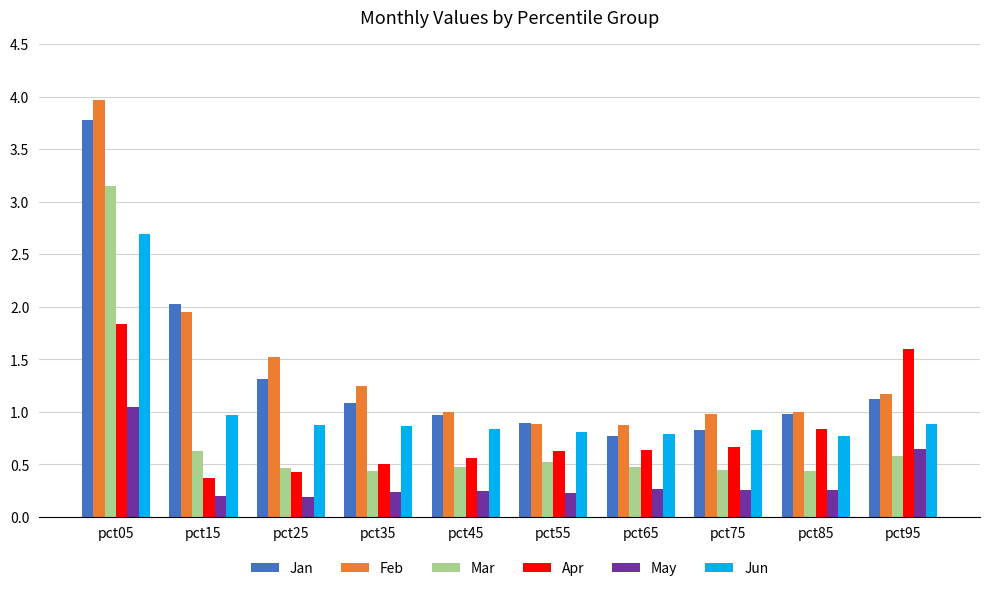

What are all the series names shown in the legend?

Jan, Feb, Mar, Apr, May, Jun